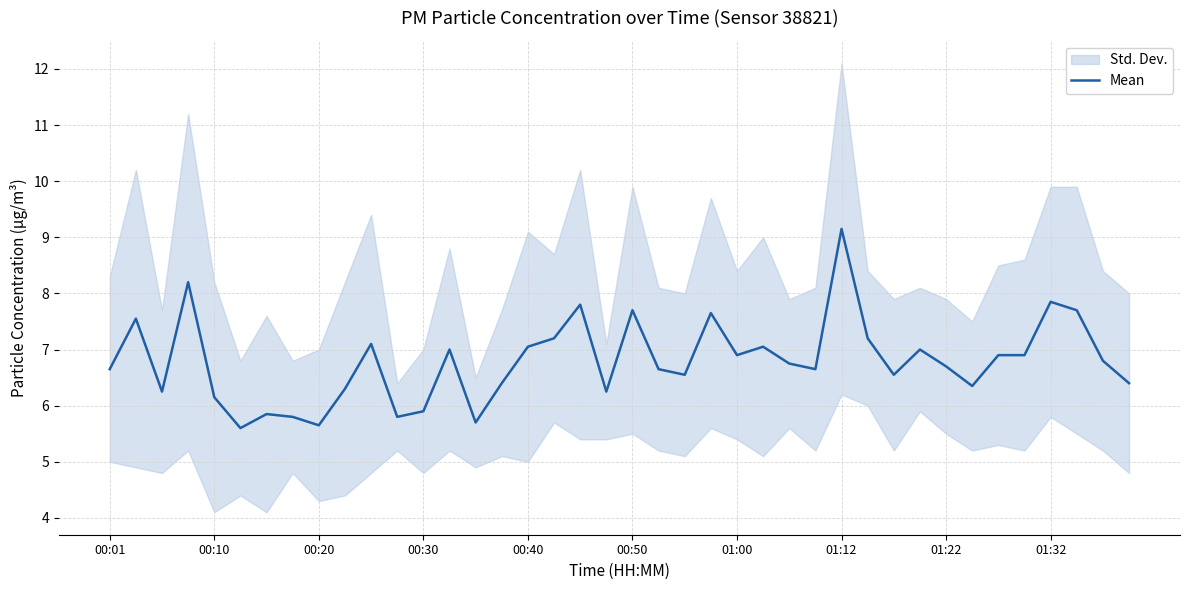

Where does the data first go above 6?

00:01